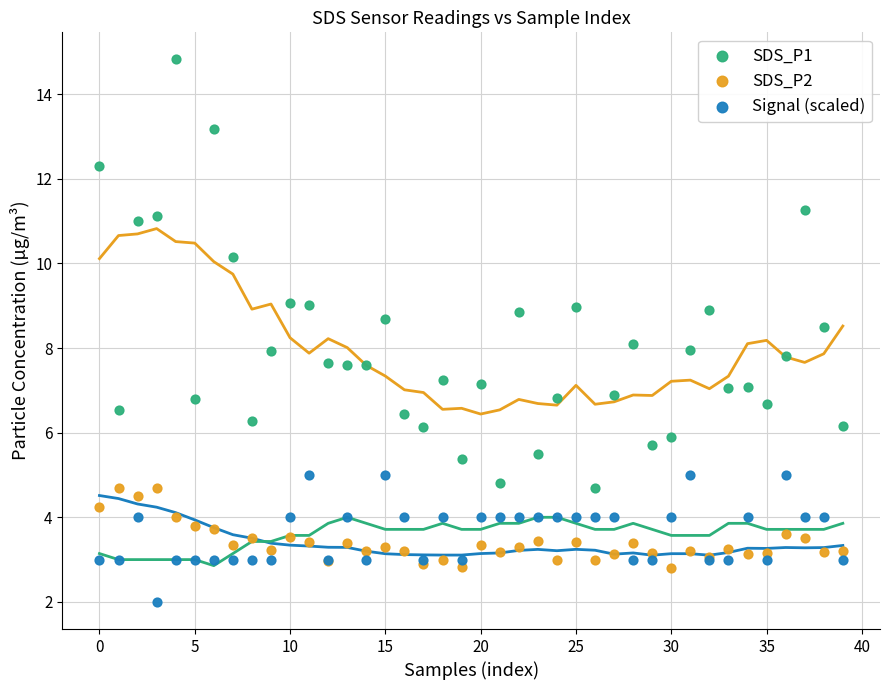

Which series has the largest Y range (max minus min)?

SDS_P1